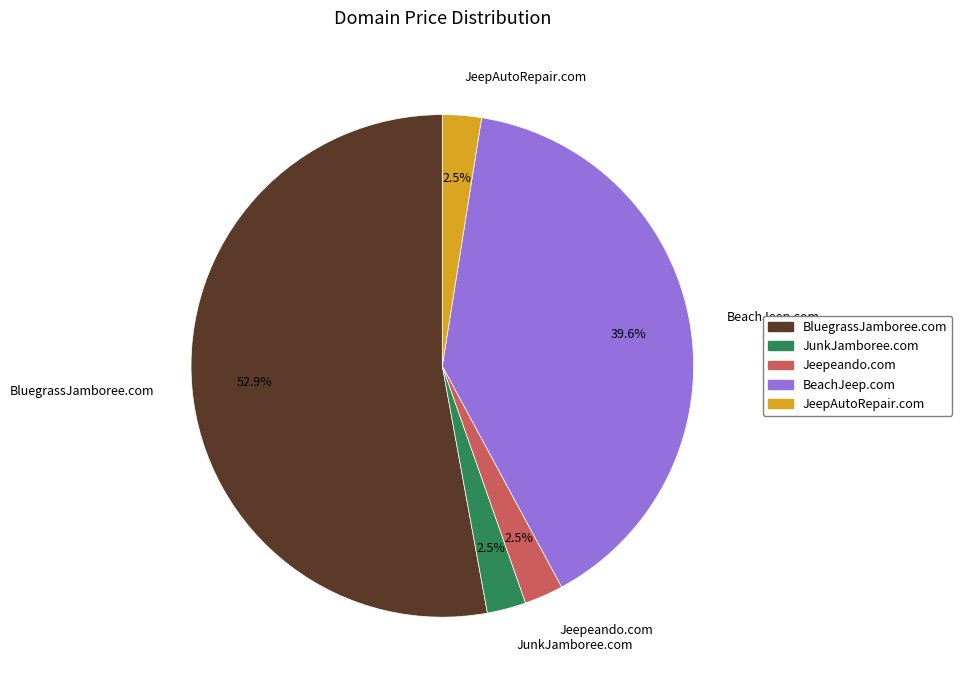

Do BeachJeep.com and BluegrassJamboree.com together represent more than half of the pie?

Yes